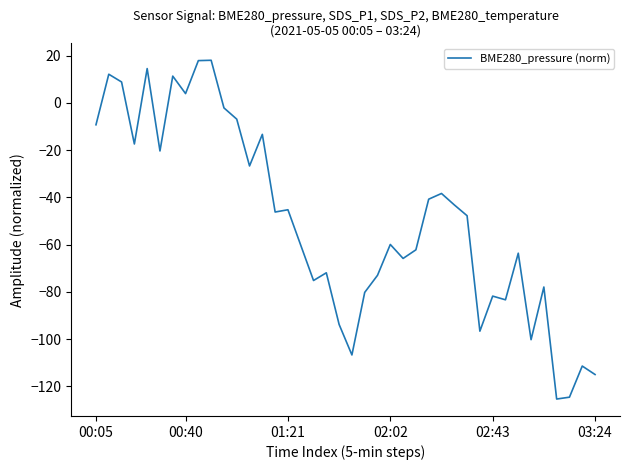

What is the maximum value shown in the chart?

18.0